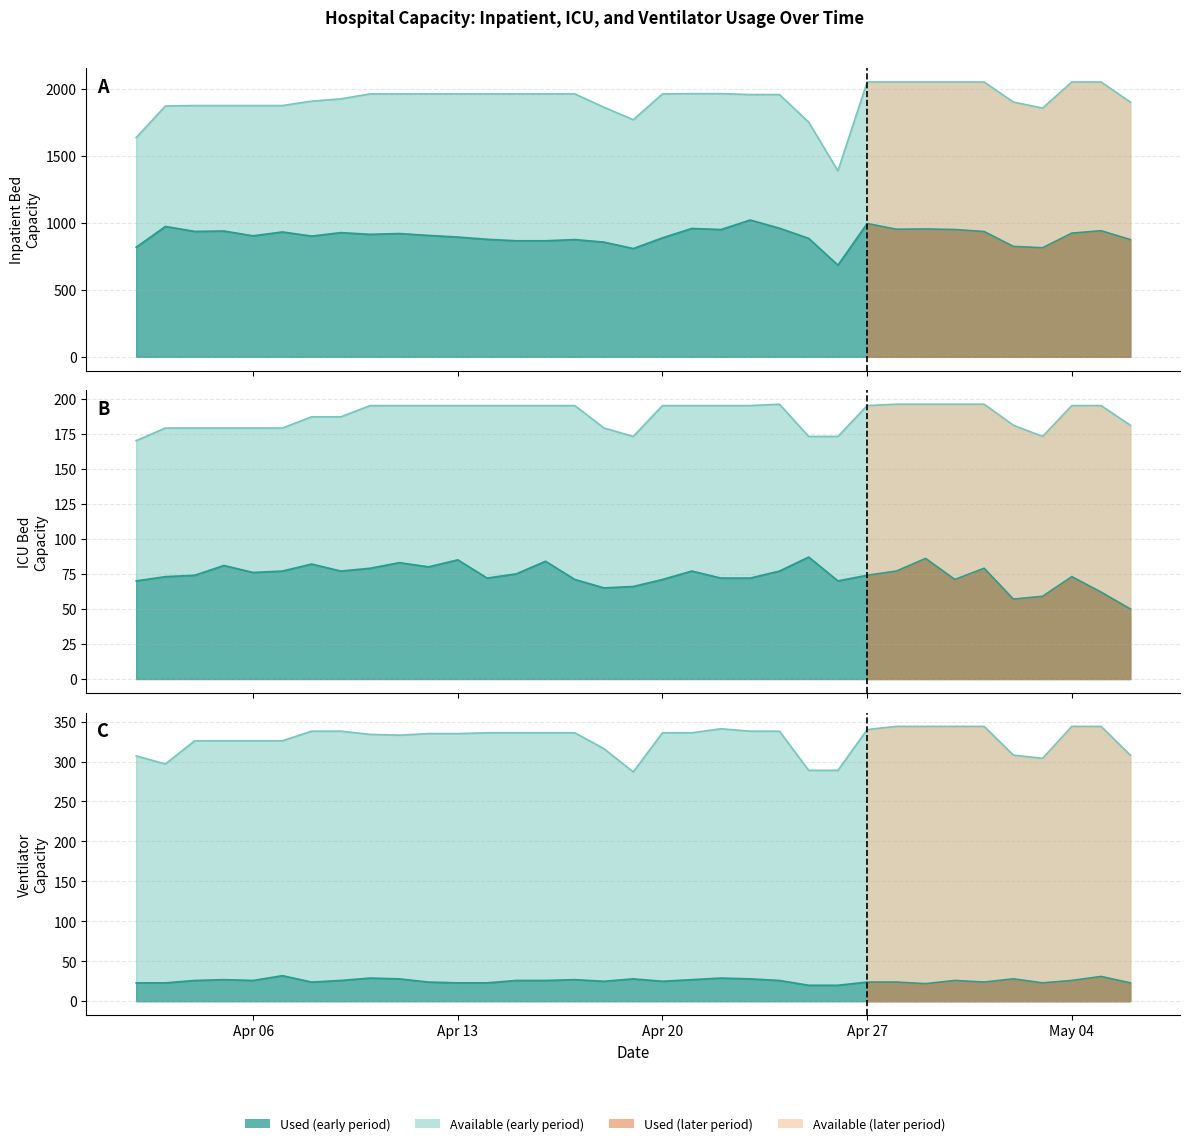

How many categories are shown in the chart?

35